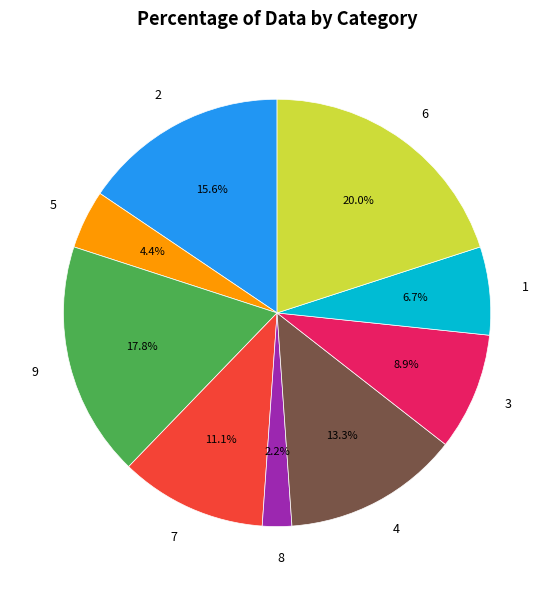

Combined, do 5 and 9 account for over 50%?

No